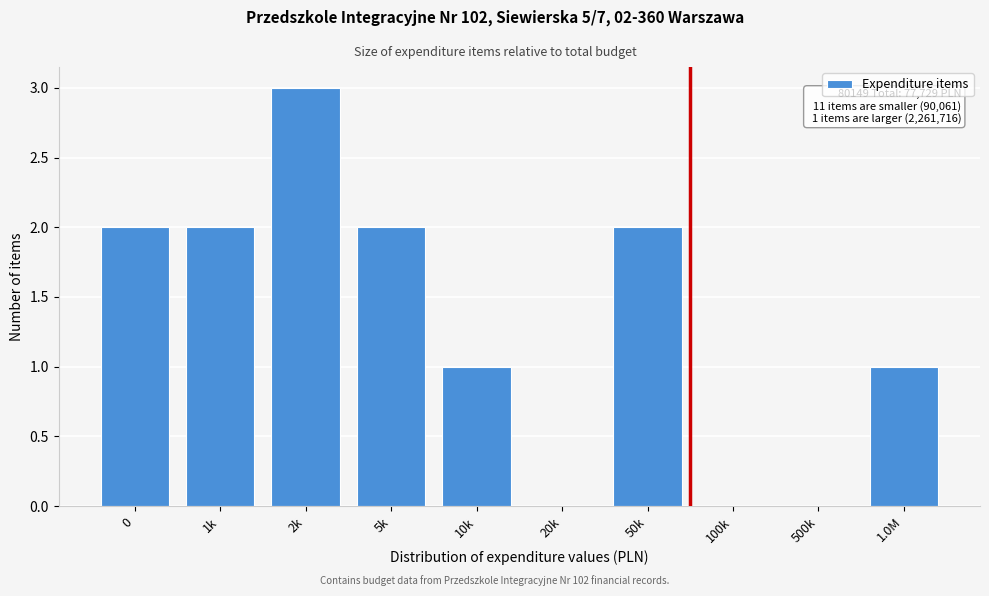

Reading left to right, extract all data points from this chart.

0=2	1k=2	2k=3	5k=2	10k=1	20k=0	50k=2	100k=0	500k=0	1.0M=1